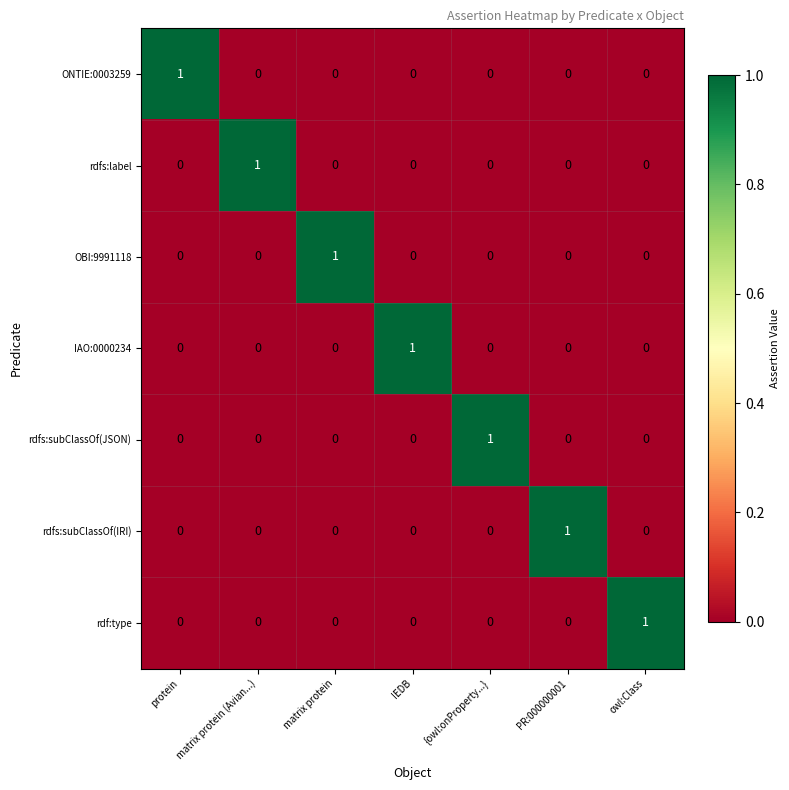

How many OBI:9991118 values are between 0 and 1?

7